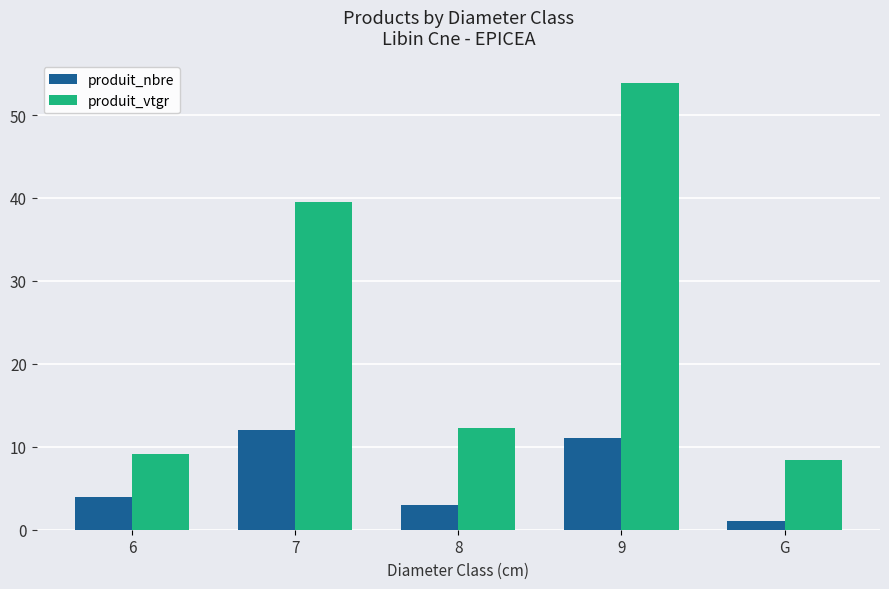

At which label is produit_vtgr closest to 31?

7